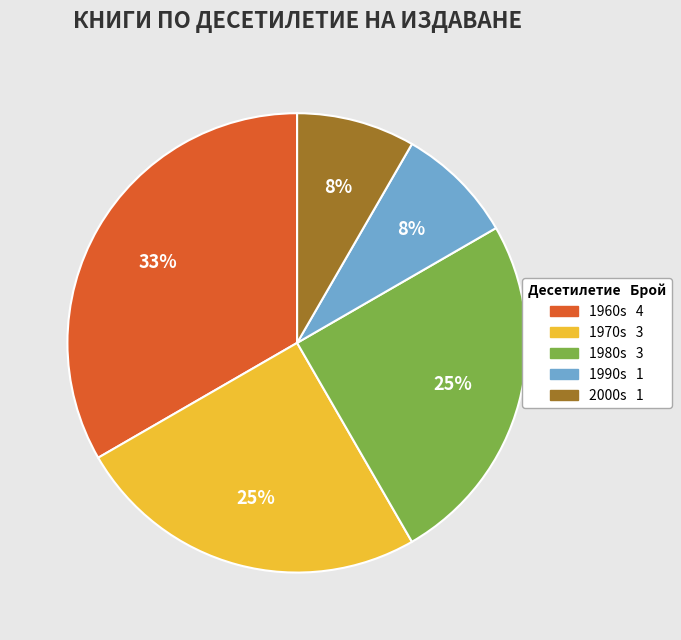

Is there a majority slice in this chart?

No